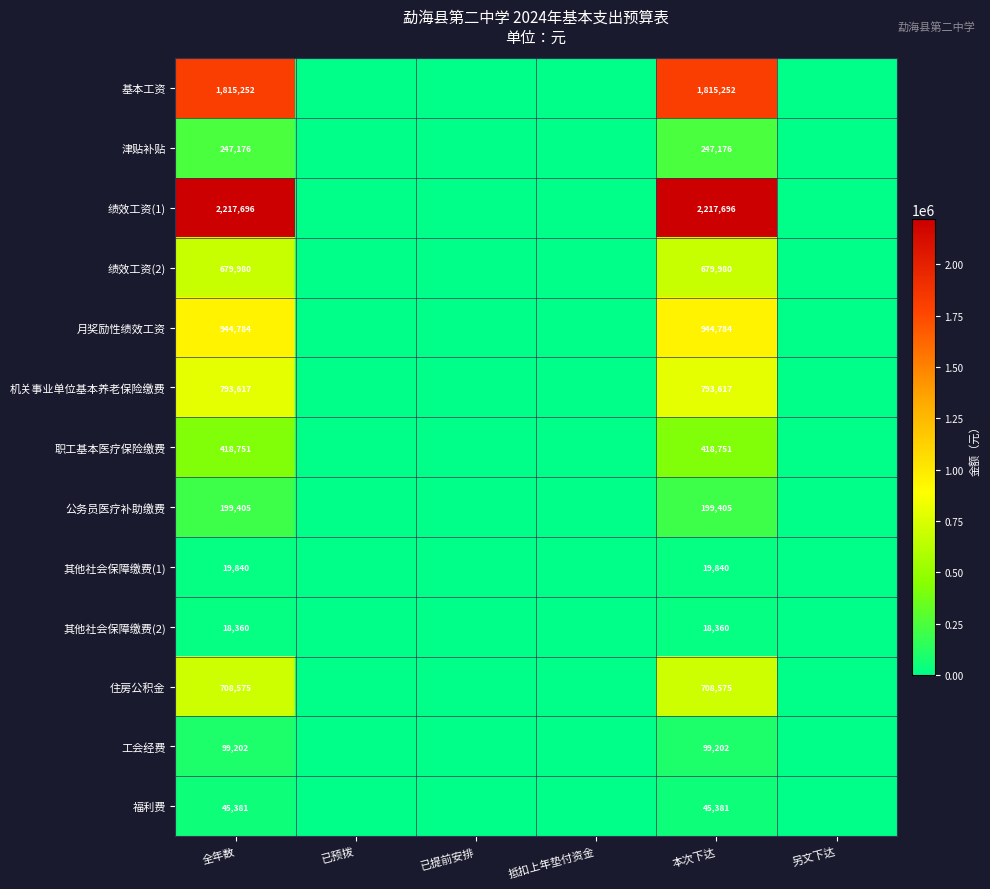

At how many categories does at least one series exceed 1981403?

2